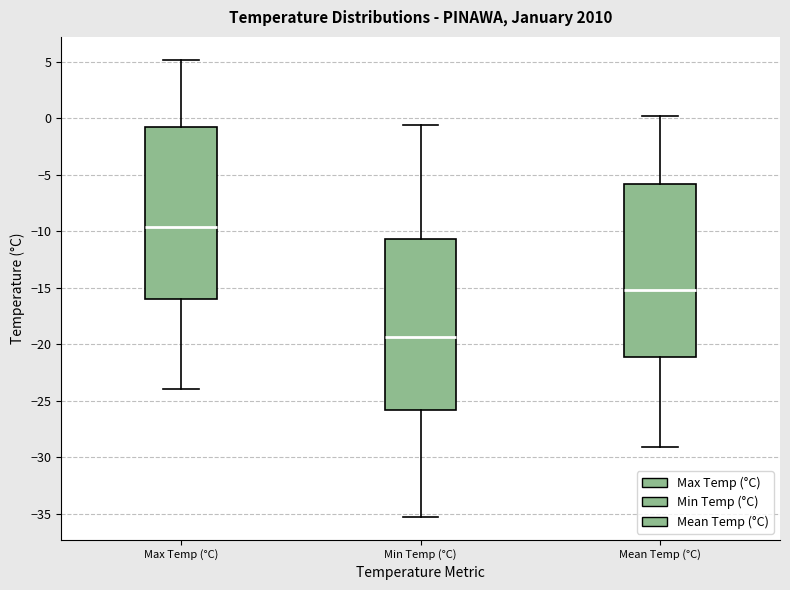

Reading left to right, transcribe this box plot: for each box, give where its median line is, the range the box spans, and where its two whiskers end, as read against the y-axis. The values are not printed on the chart, so give them approximately, as read against the axis.

Max Temp (°C): median -9.5, box -16.0 to -1.0, whiskers -24.0 to 5.0
Min Temp (°C): median -19.5, box -26.0 to -10.5, whiskers -35.5 to -0.5
Mean Temp (°C): median -15.0, box -21.0 to -6.0, whiskers -29.0 to 0.0